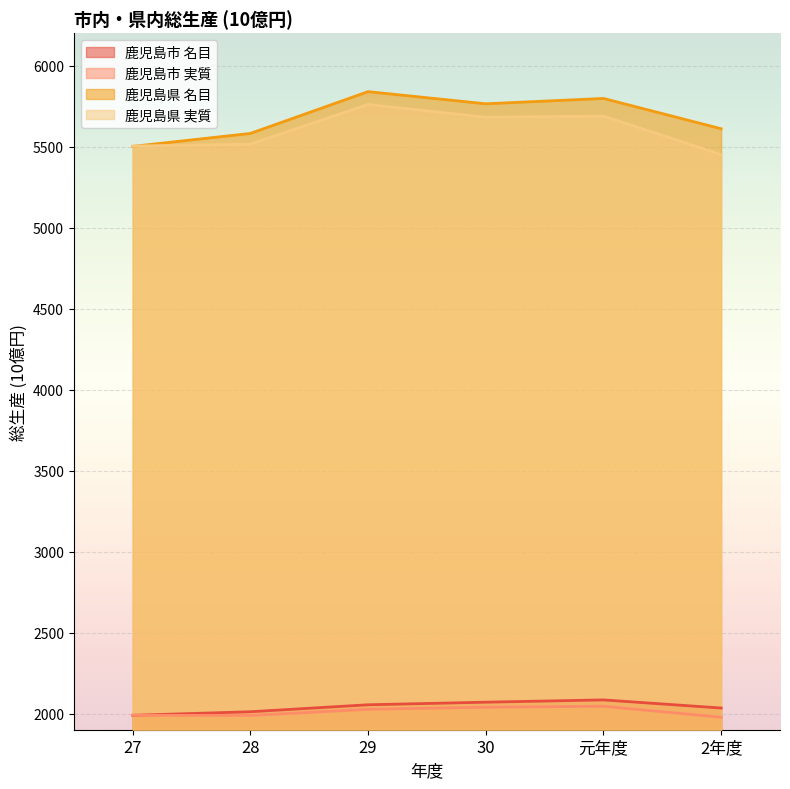

Is the value of 鹿児島市 実質 at 28 greater than the value of 鹿児島県 名目 at 元年度?

No